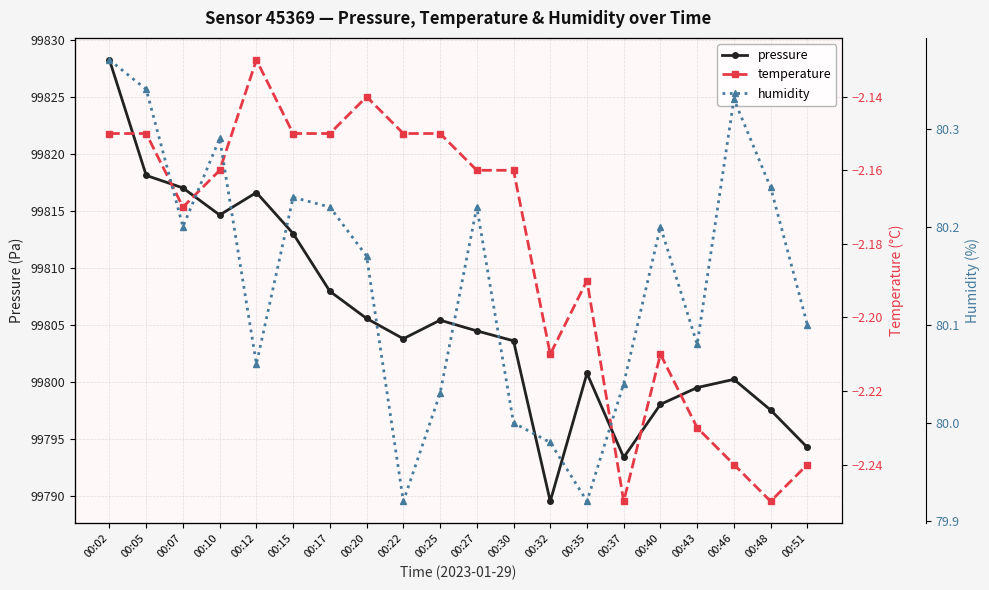

Rank the series at 00:05 from highest to lowest value.

pressure, humidity, temperature